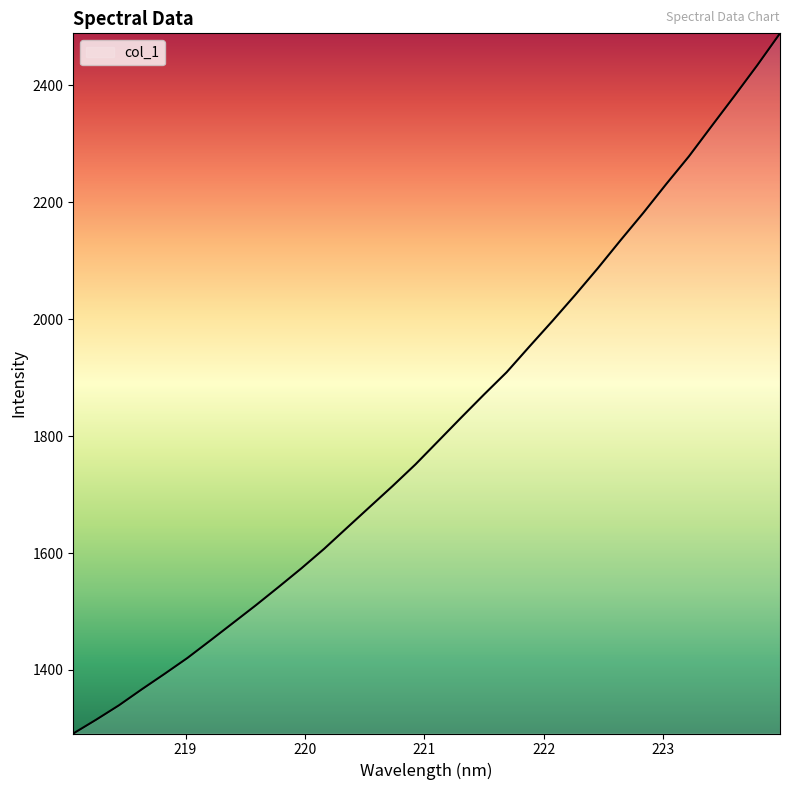

How many values are below 1791?

16